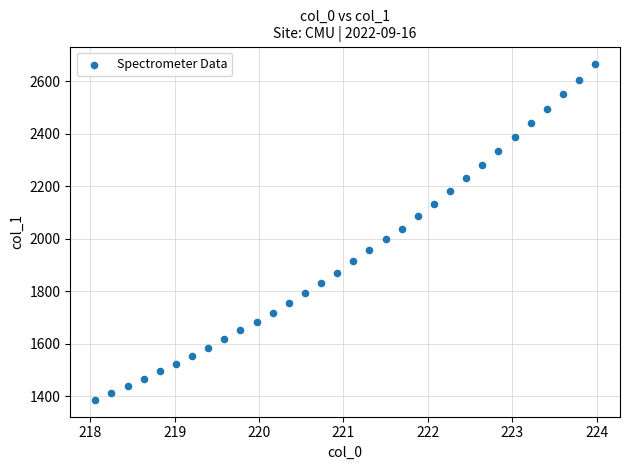

What is the range of Y values (max minus min)?

1282.2